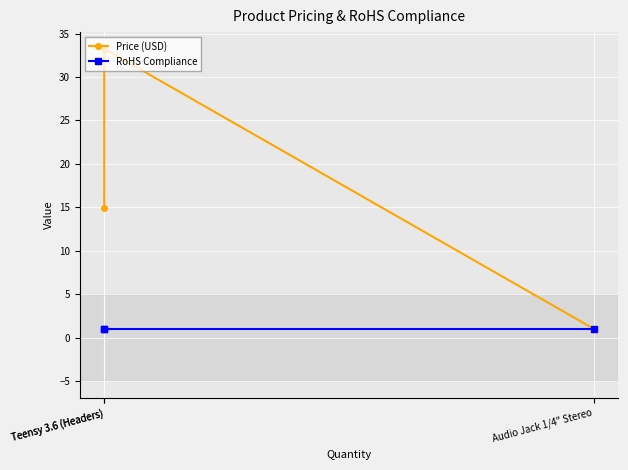

Reading left to right, extract all data points from this chart.

Price (USD): Teensy 3.6 (Headers)=14.9	Teensy 3.6 (Headers)=33.2	Audio Jack 1/4" Stereo=1.1
RoHS Compliance: Teensy 3.6 (Headers)=1.0	Teensy 3.6 (Headers)=1.0	Audio Jack 1/4" Stereo=1.0